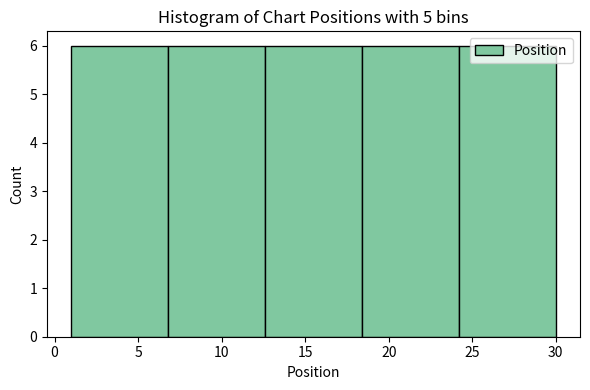

What is the height of the bar covering 24.2 to 30.0 on the x-axis? Neither the bar edges nor the heights are printed on the chart, so give them approximately, as read against the axes.

6